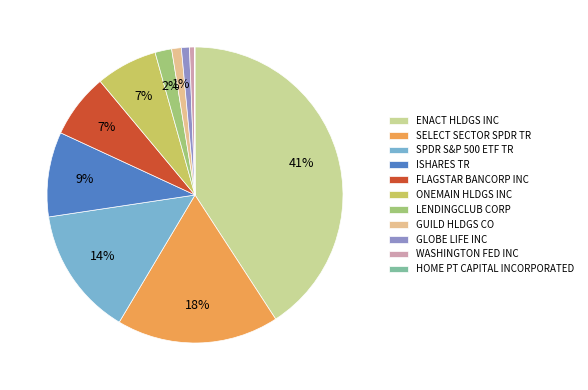

Which category has the biggest portion of the pie?

ENACT HLDGS INC